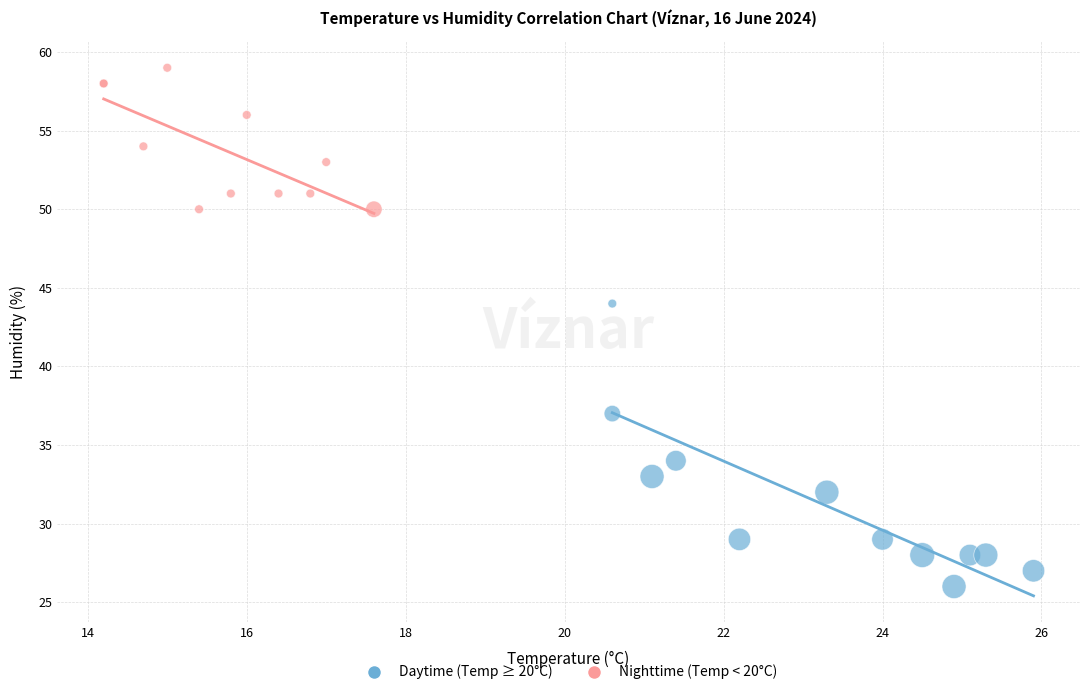

Which series contains the lowest Y value?

Daytime (Temp ≥ 20°C)